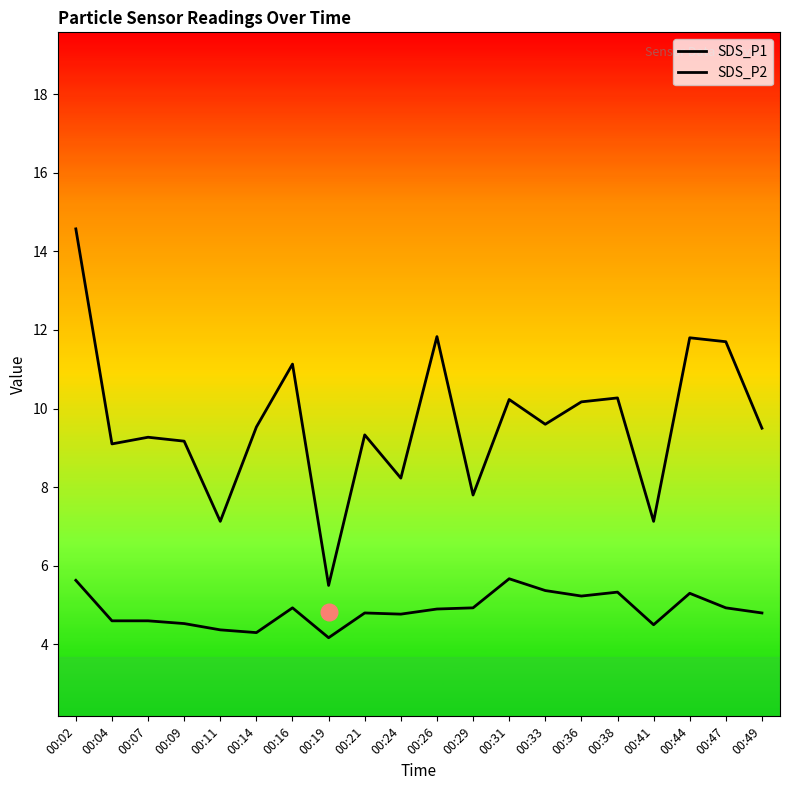

List the series in order of their overall mean, lowest first.

SDS_P2, SDS_P1